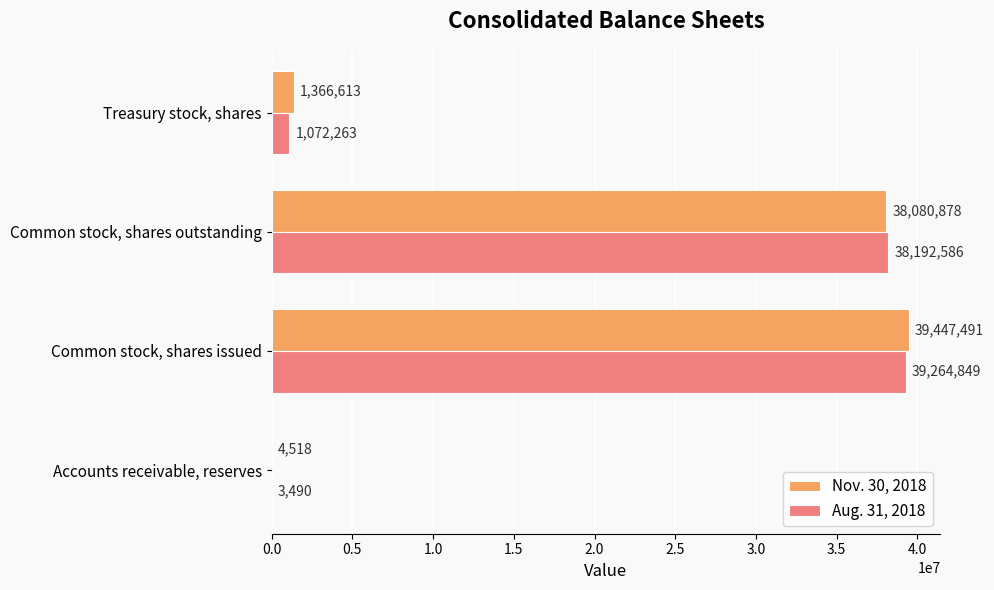

What is the sum of all Nov. 30, 2018 values?

78899500